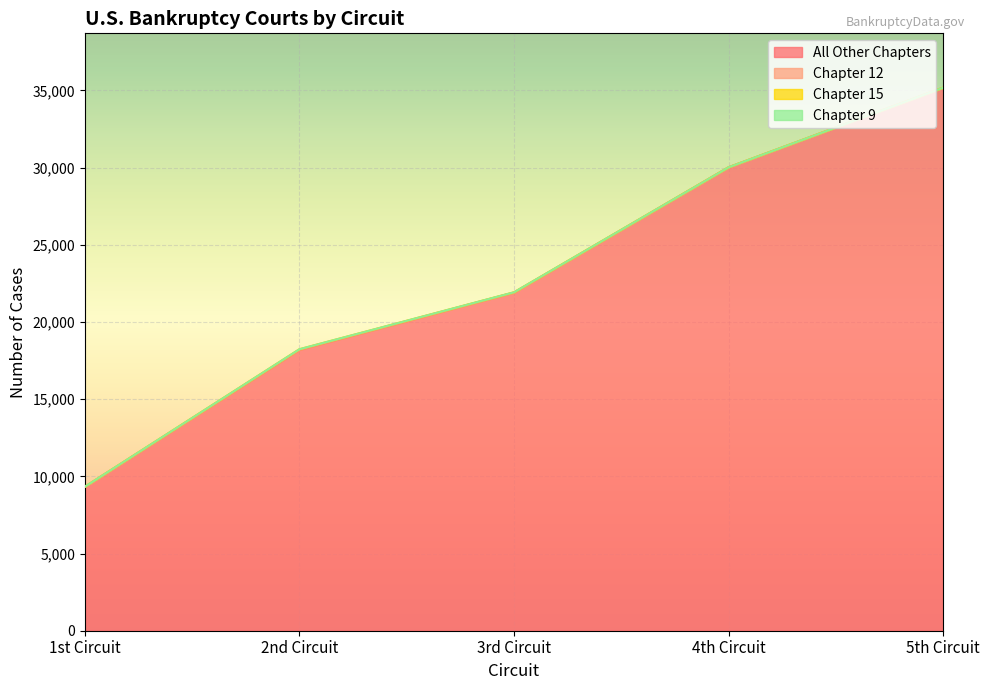

Reading left to right, extract all data points from this chart.

All Other Chapters: 1st Circuit=9312	2nd Circuit=18187	3rd Circuit=21896	4th Circuit=30008	5th Circuit=35164
Chapter 12: 1st Circuit=14	2nd Circuit=18	3rd Circuit=7	4th Circuit=8	5th Circuit=8
Chapter 15: 1st Circuit=5	2nd Circuit=27	3rd Circuit=16	4th Circuit=0	5th Circuit=0
Chapter 9: 1st Circuit=0	2nd Circuit=0	3rd Circuit=1	4th Circuit=0	5th Circuit=0